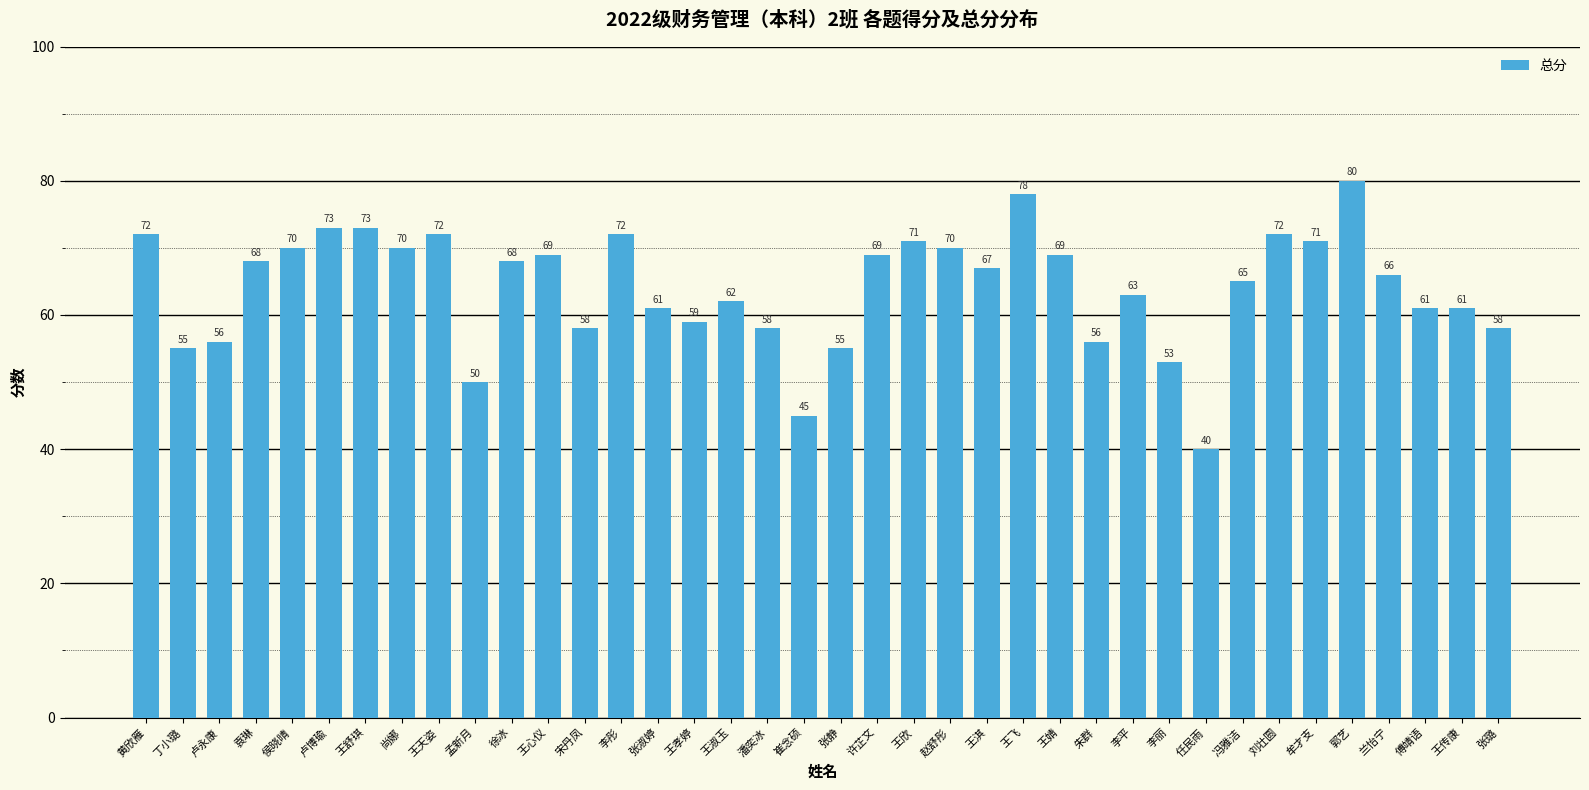

What is the sum of all values?

2436